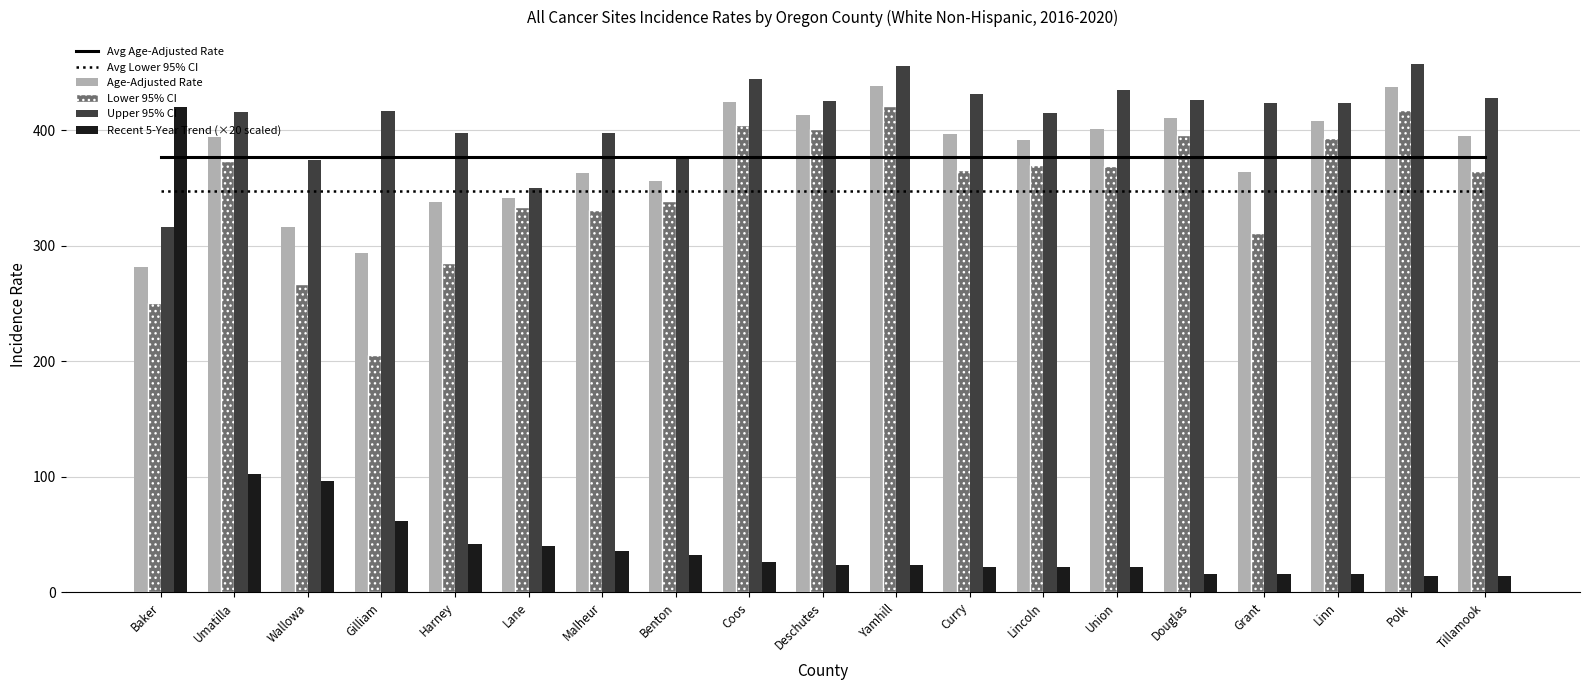

What is the difference between the Age-Adjusted Rate values at Lane and Malheur?

21.2